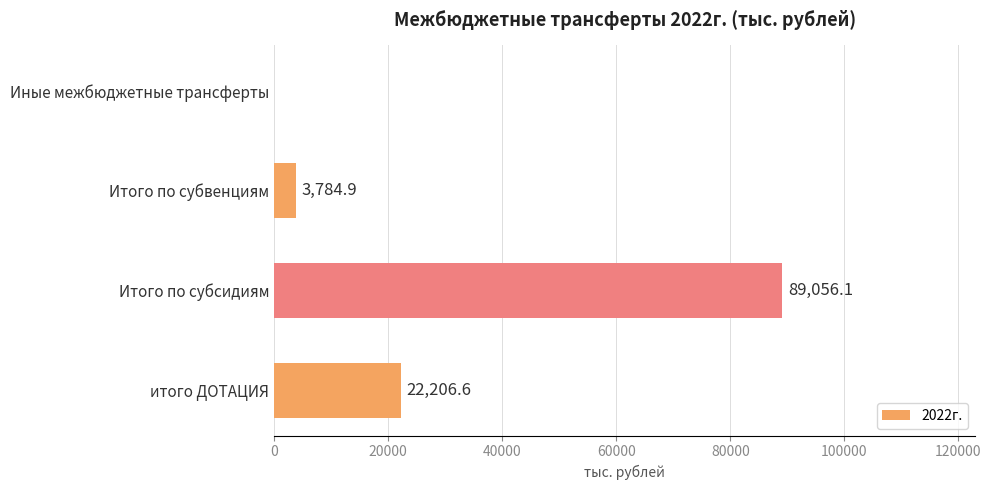

True or false: the data shows 89056.1 at Итого по субсидиям.

True